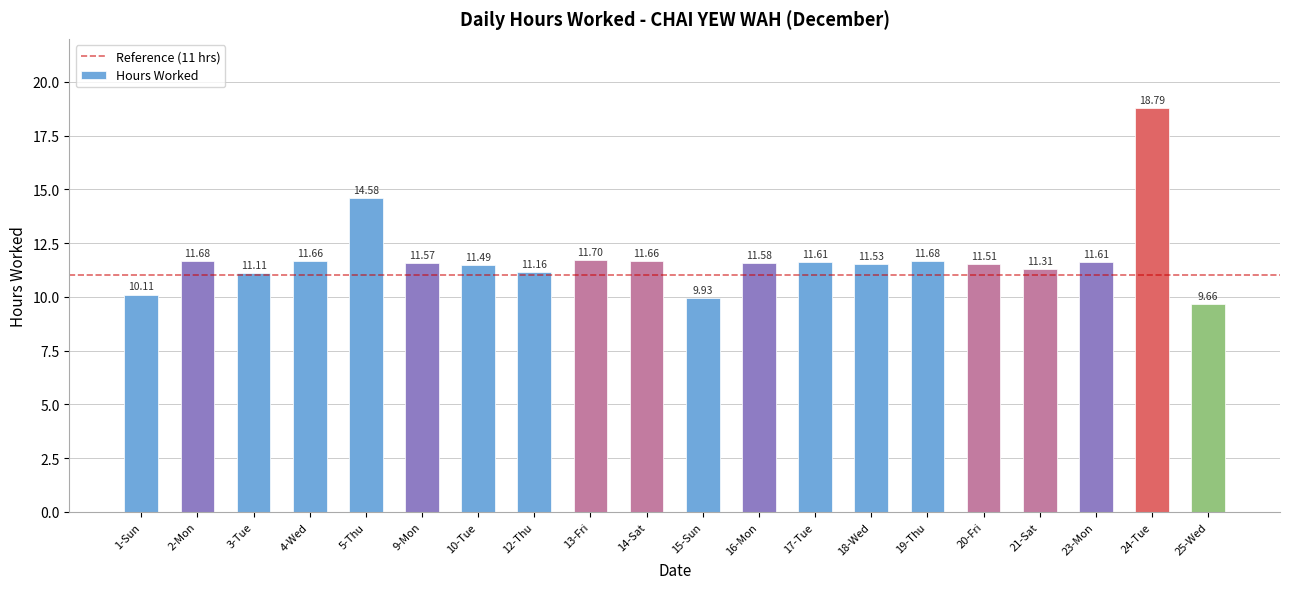

True or false: the data shows 20.0 at 5-Thu.

False